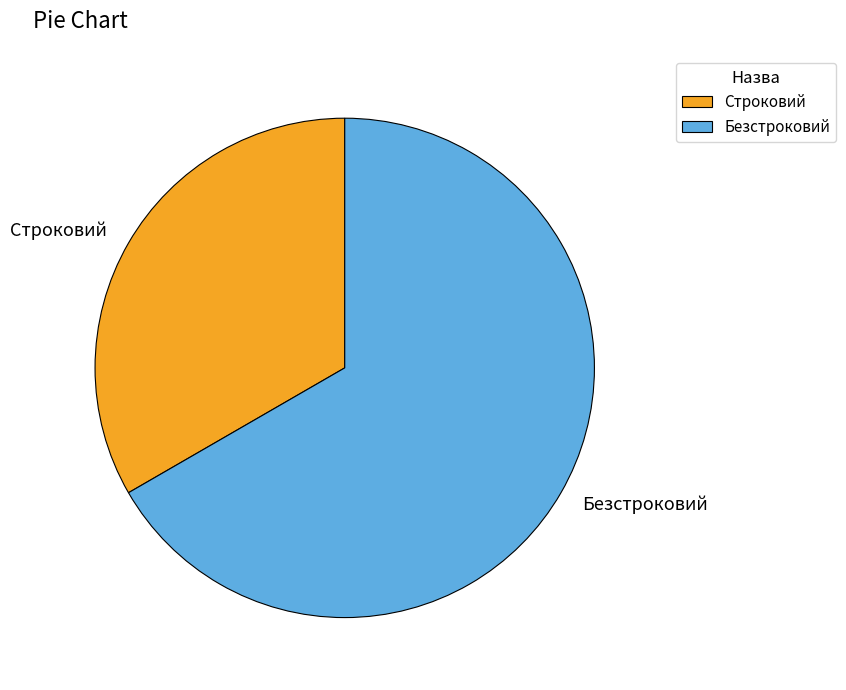

Which slice is the largest?

Безстроковий